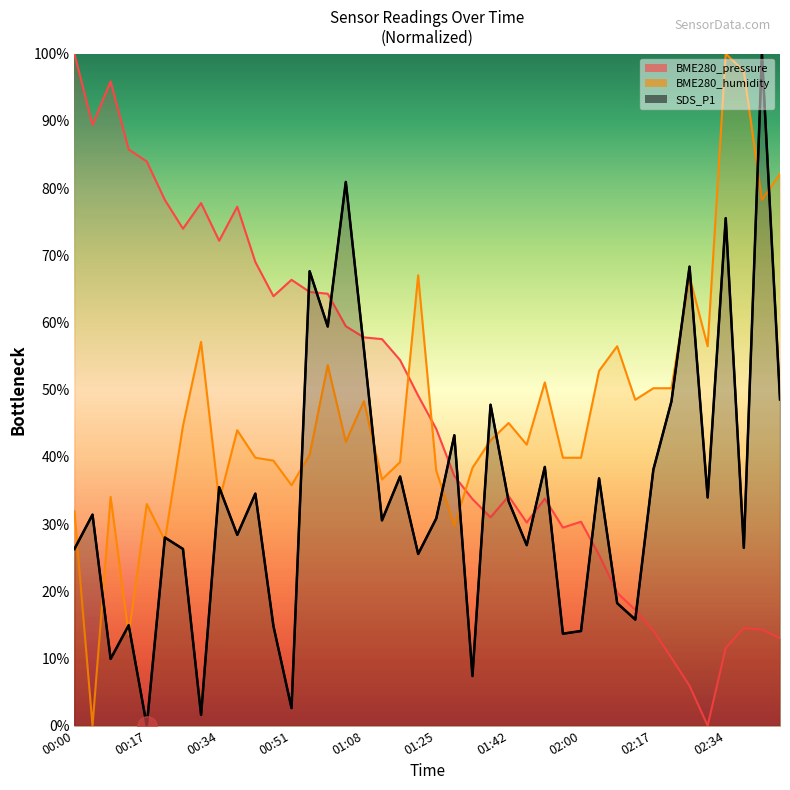

What is the difference between the BME280_humidity values at 00:04 and 01:29?

29.7